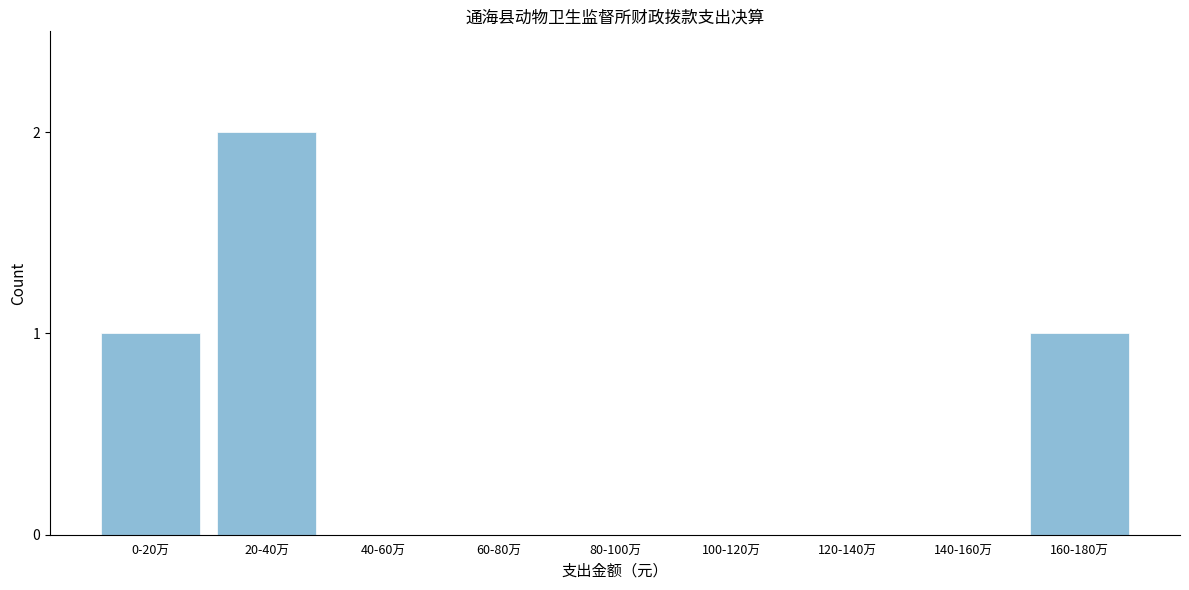

Reading left to right, list all the values displayed in this chart.

0-20万=1	20-40万=2	40-60万=0	60-80万=0	80-100万=0	100-120万=0	120-140万=0	140-160万=0	160-180万=1